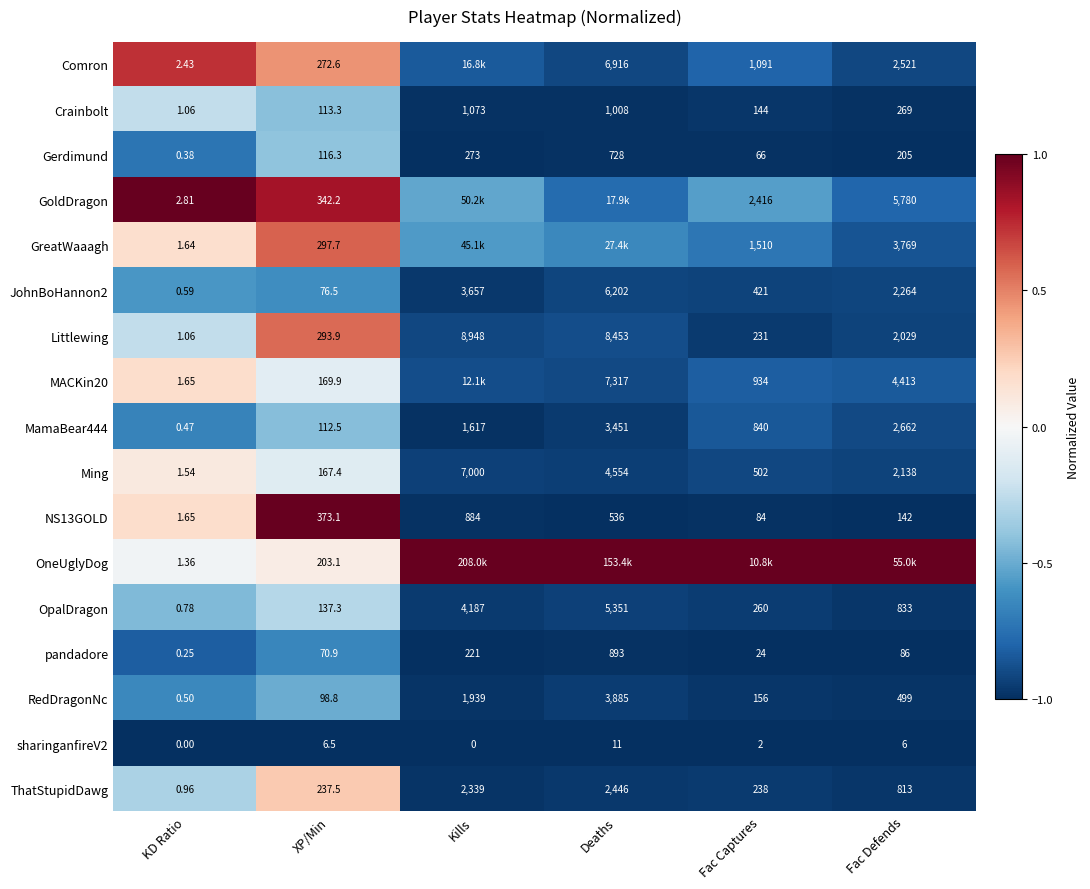

Is the value of RedDragonNc at KD Ratio greater than the value of OneUglyDog at KD Ratio?

No